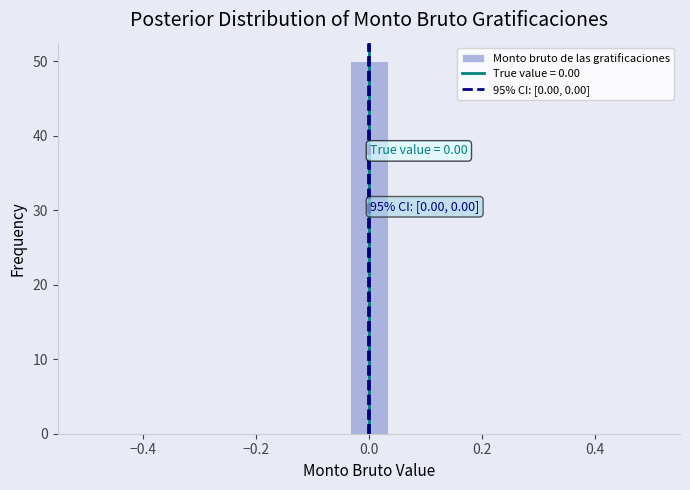

Read against the x-axis, roughly where is the centre of the tallest bar?

0.00